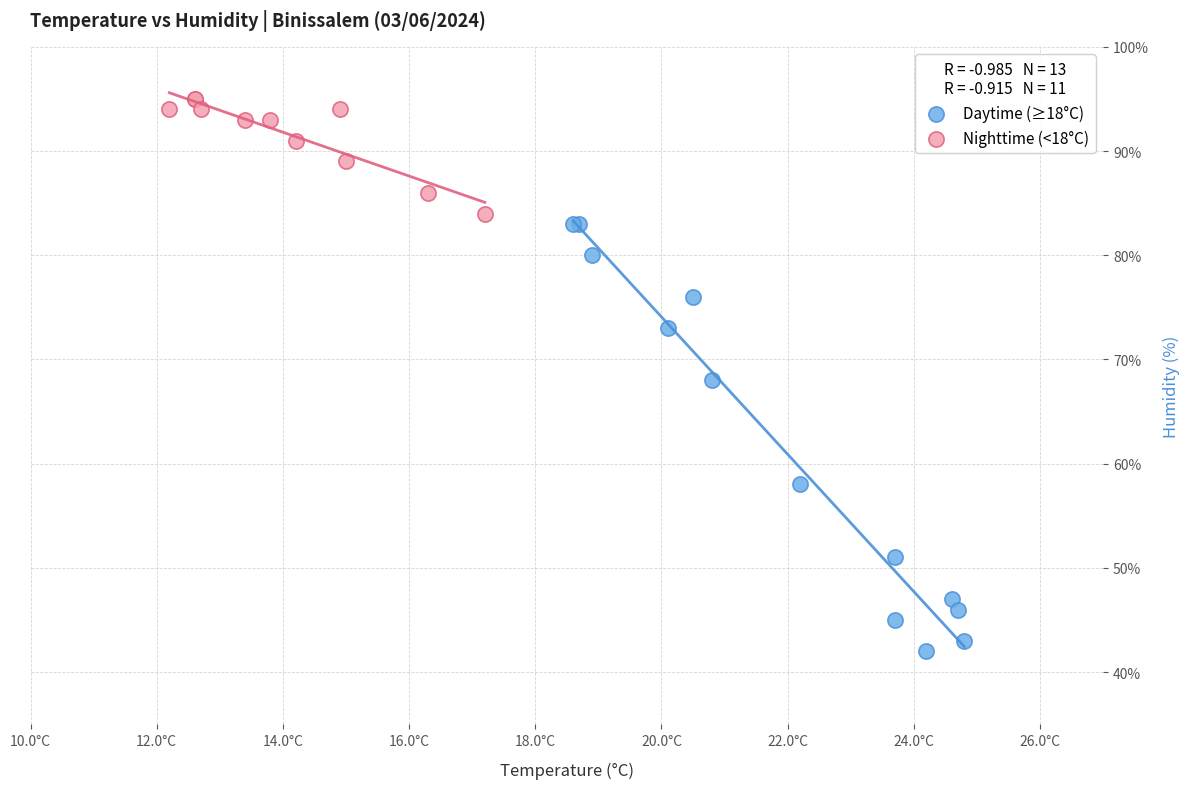

Which series has the largest Y range (max minus min)?

Daytime (≥18°C)